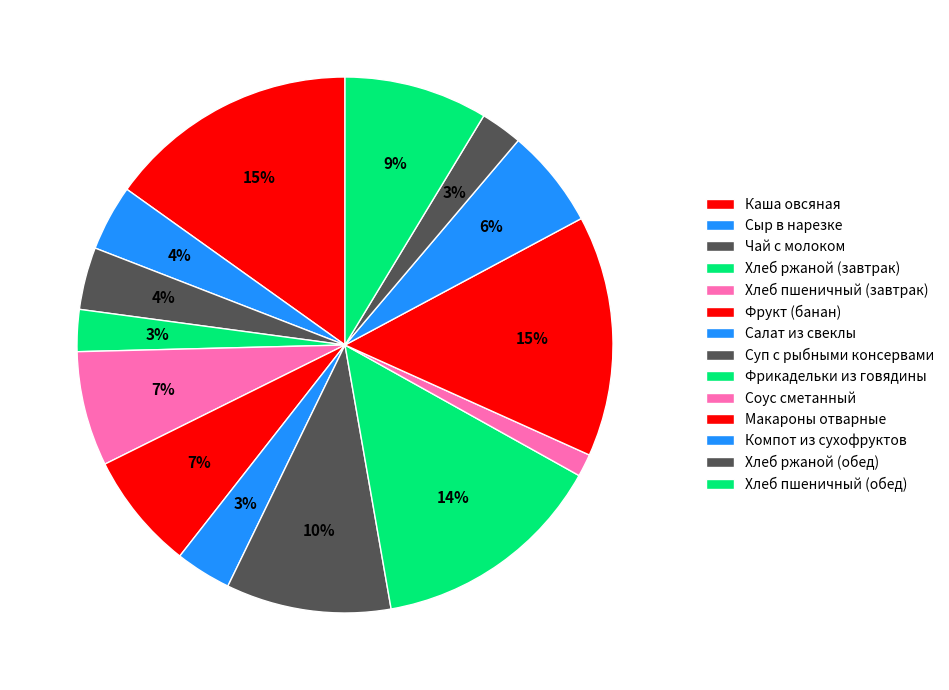

How many segments does this pie chart have?

14